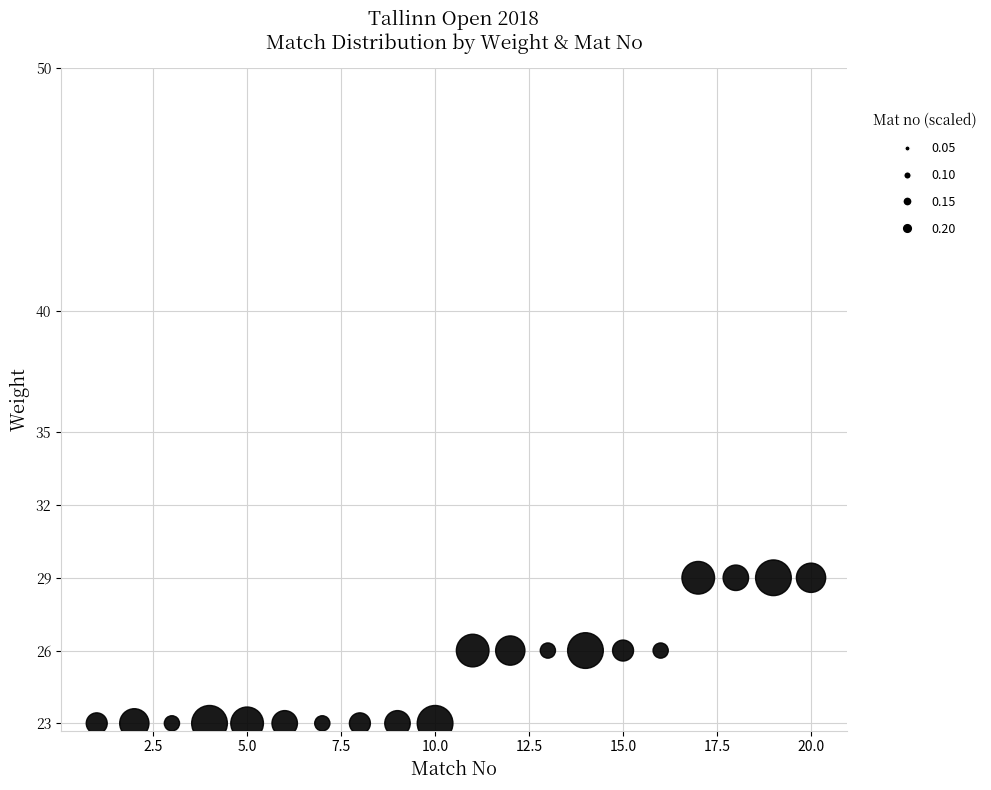

What is the range of X values (max minus min)?

19